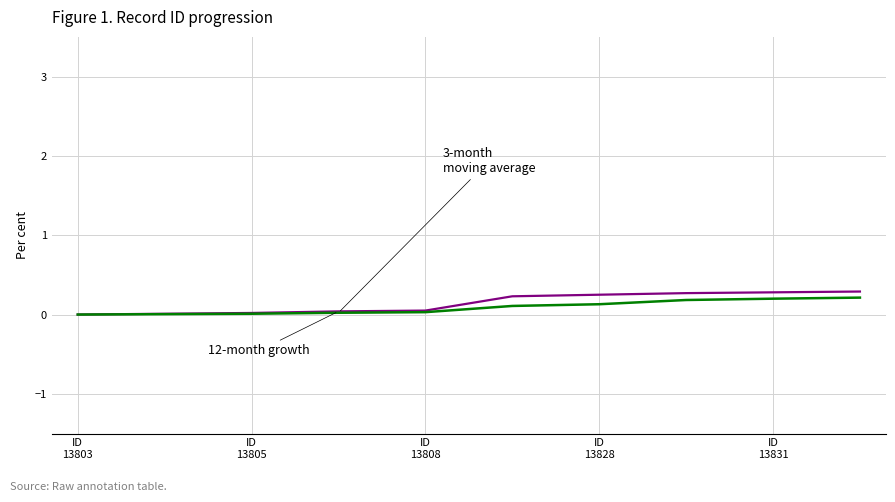

Does the chart display data point markers on the line(s)?

No